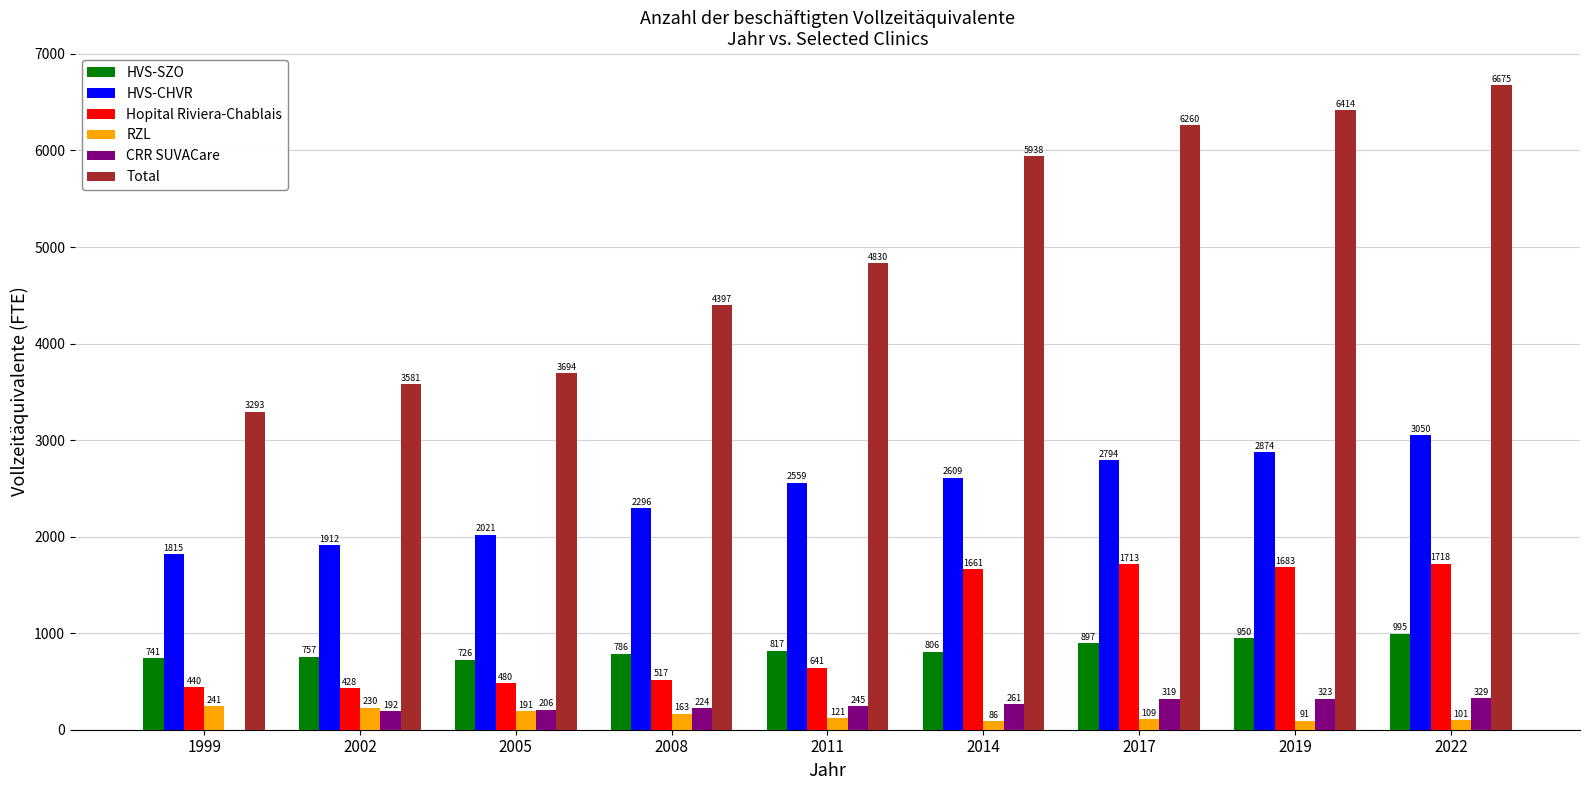

How many groups of bars are there?

9